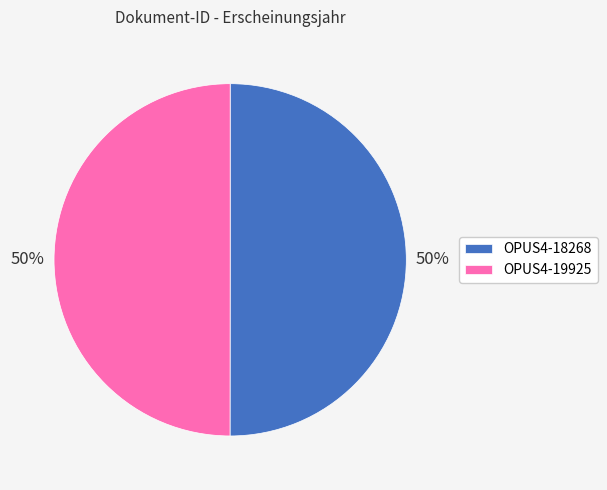

Is it true that OPUS4-19925 is 62% of the pie?

False